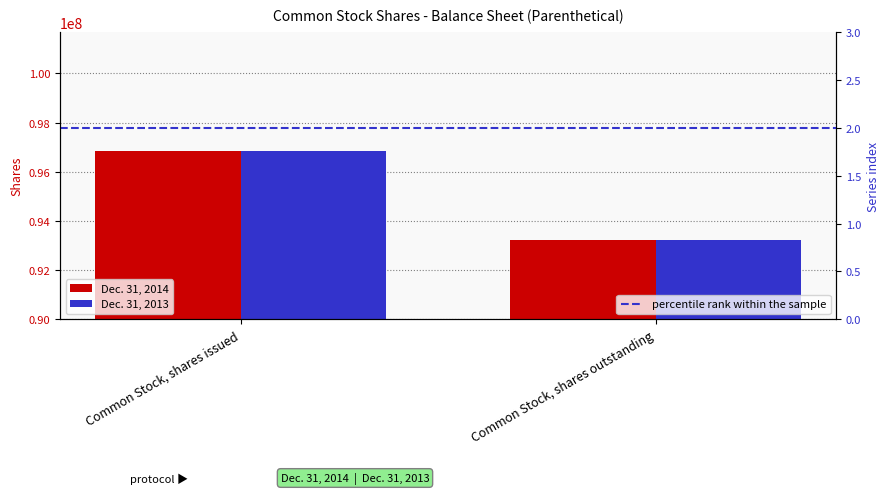

What are all the series names shown in the legend?

Dec. 31, 2014, Dec. 31, 2013, percentile rank within the sample